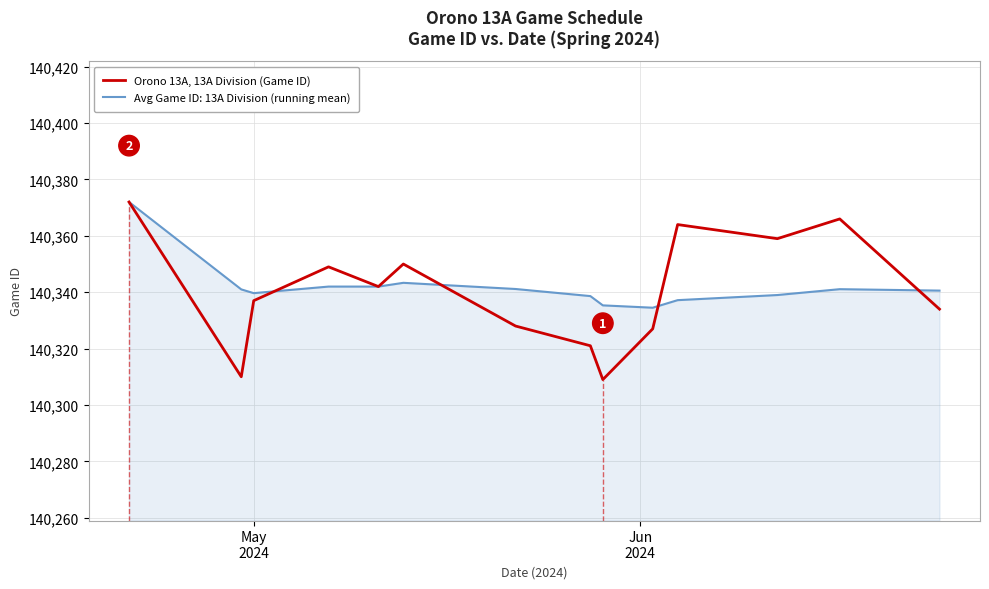

Rank the series by their average value, from lowest to highest.

Orono 13A, 13A Division (Game ID), Avg Game ID: 13A Division (running mean)